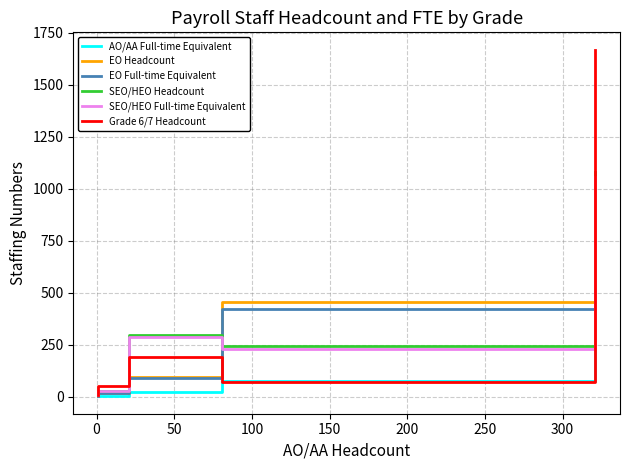

True or false: SEO/HEO Headcount has a value of 4.7 at −50.

False